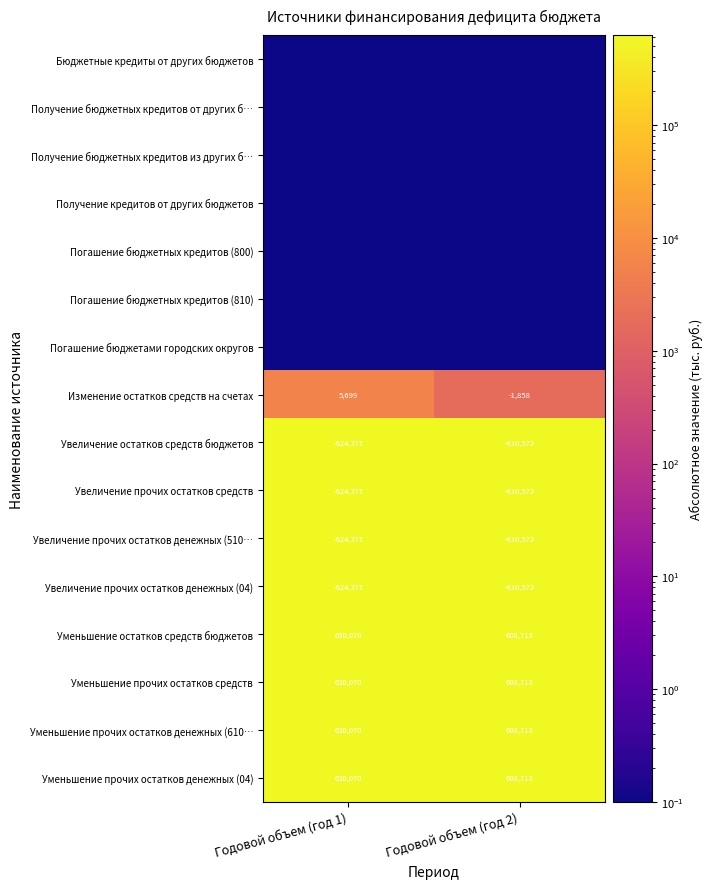

Rank the categories by Уменьшение прочих остатков денежных (610… value from highest to lowest.

Годовой объем (год 1), Годовой объем (год 2)